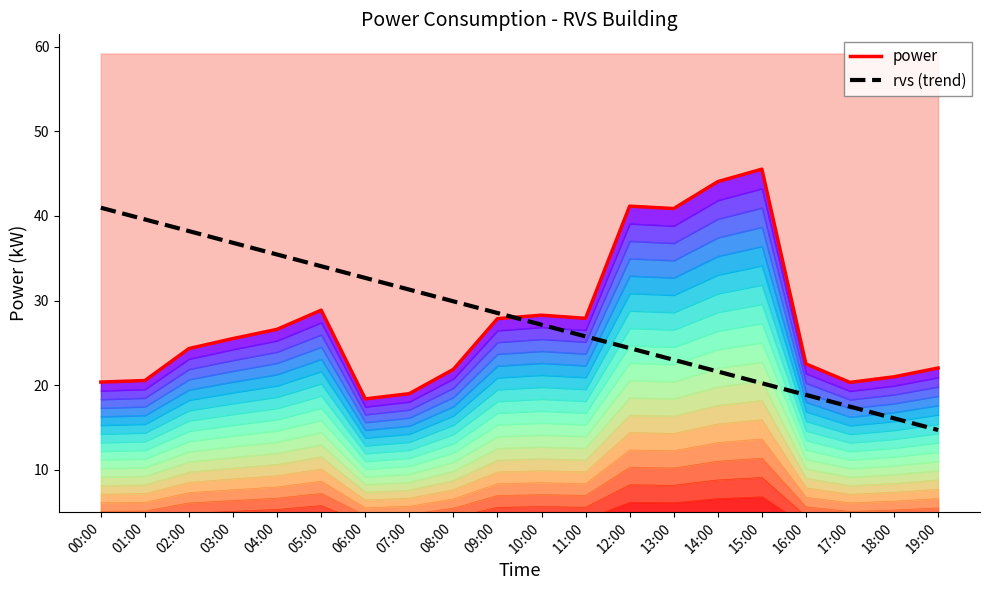

Does the chart have visible grid lines?

No